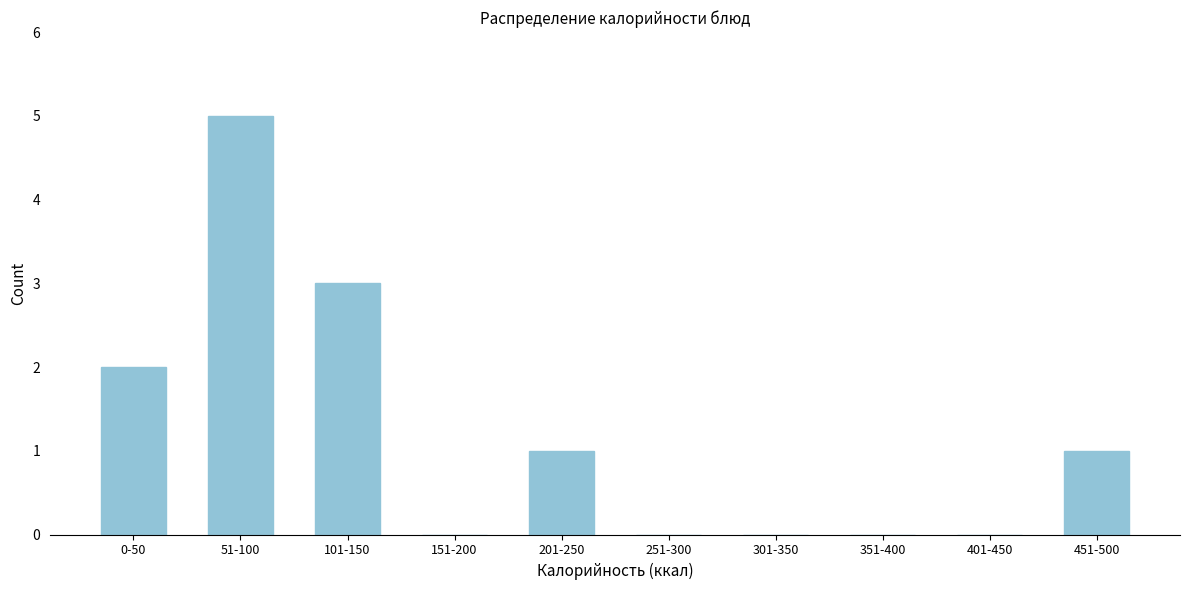

Reading left to right, extract all data points from this chart.

0-50=2	51-100=5	101-150=3	151-200=0	201-250=1	251-300=0	301-350=0	351-400=0	401-450=0	451-500=1